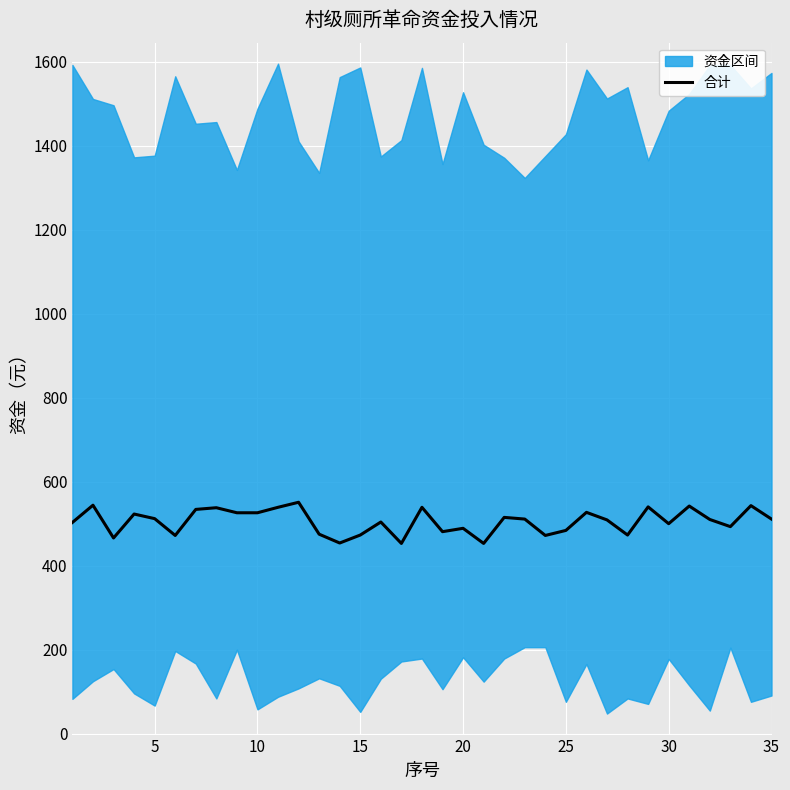

What is the minimum value for 合计?

453